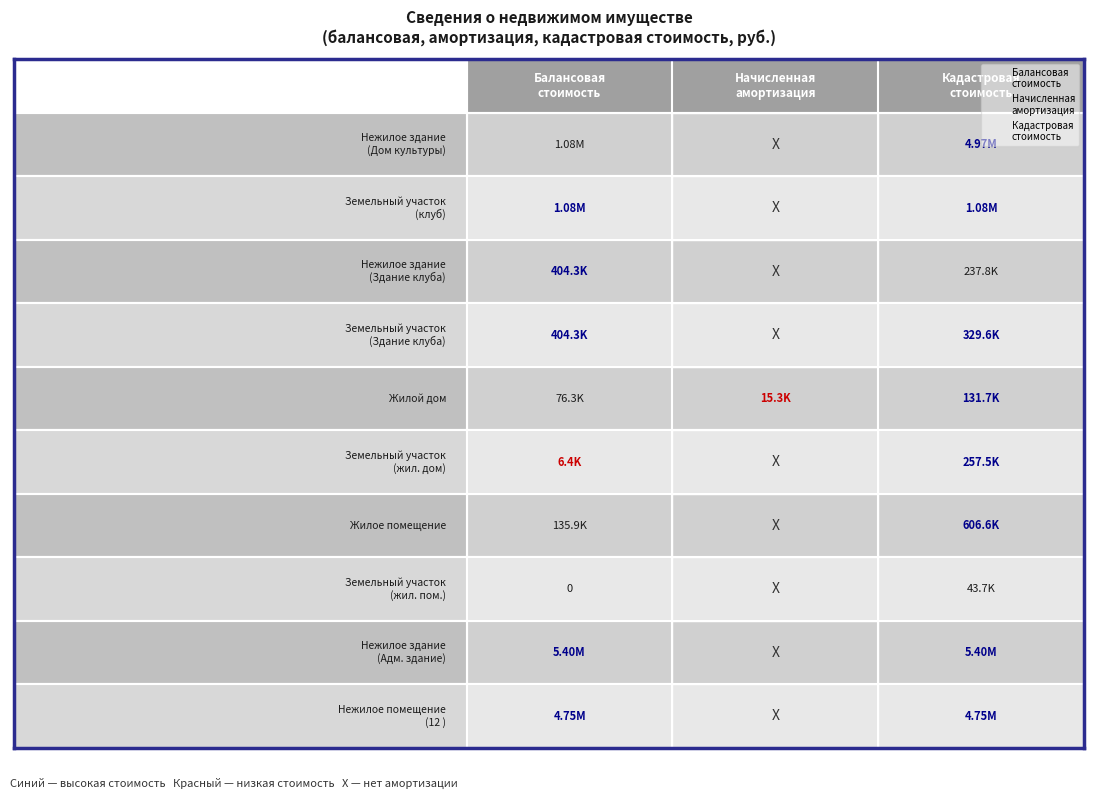

Which series has the widest spread of values?

Балансовая
стоимость